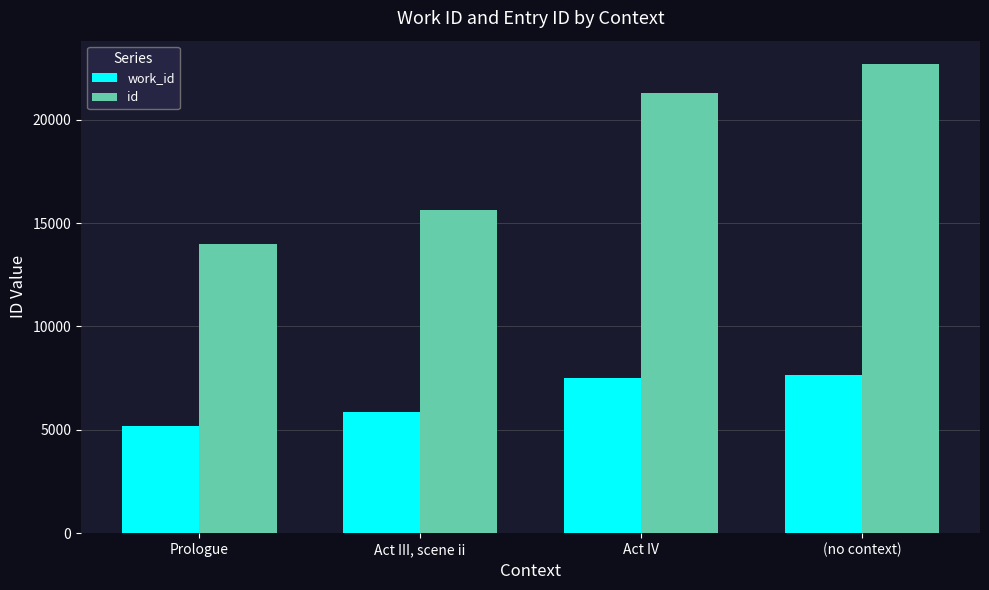

At which category does the chart reach its minimum across all series?

Prologue